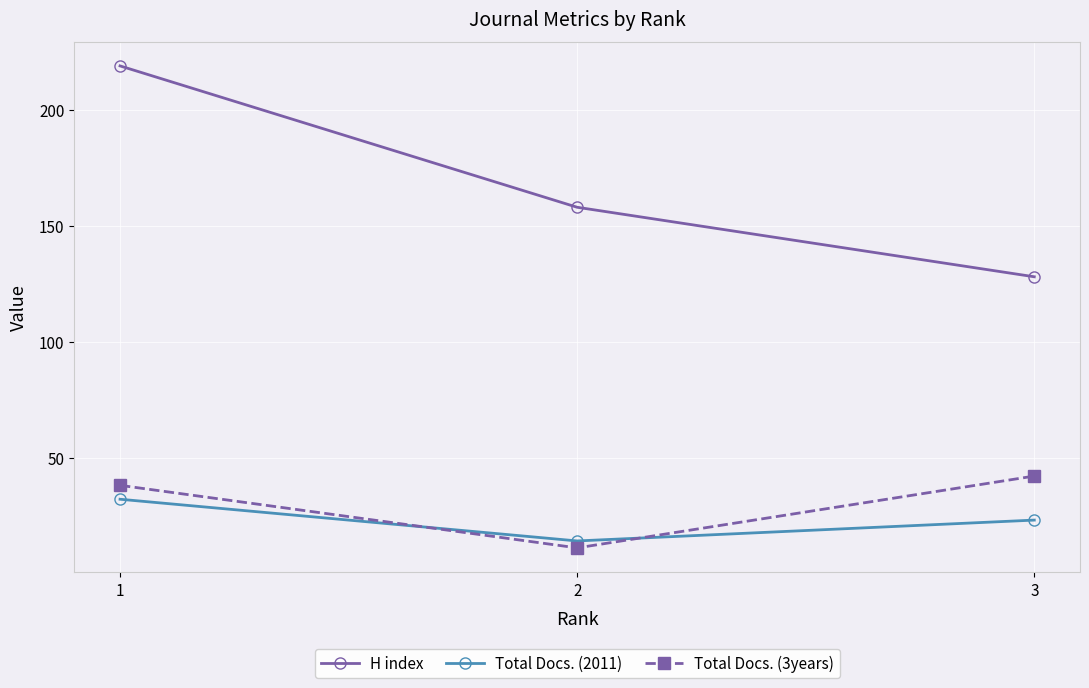

What are all the series names shown in the legend?

H index, Total Docs. (2011), Total Docs. (3years)